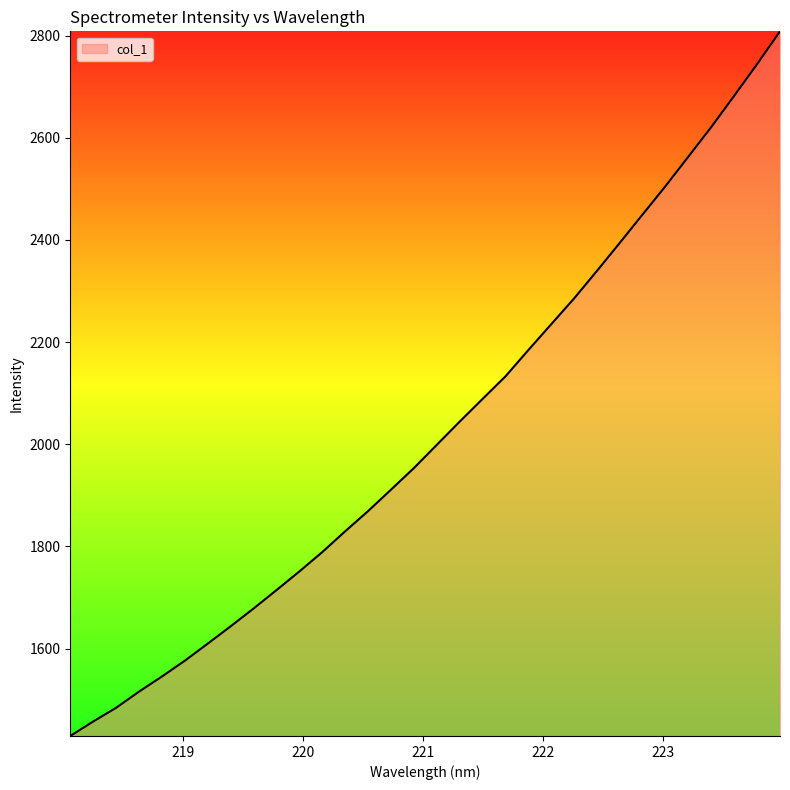

What is the difference between the maximum and minimum values?

1379.3